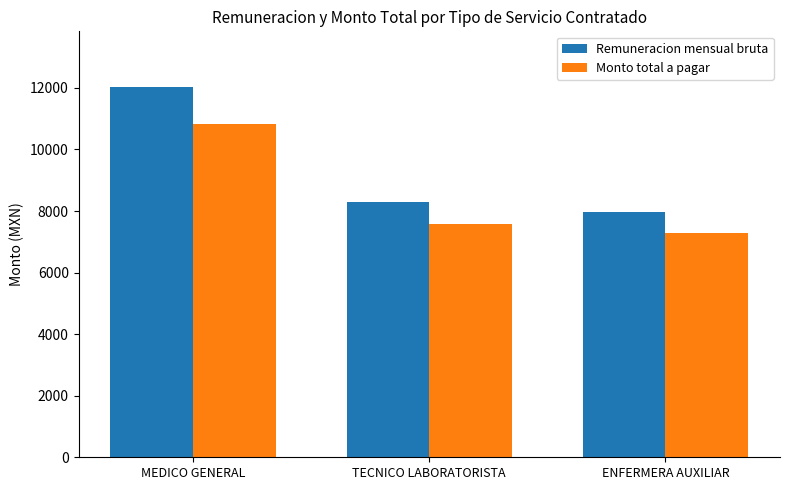

What position from the right is TECNICO LABORATORISTA?

2